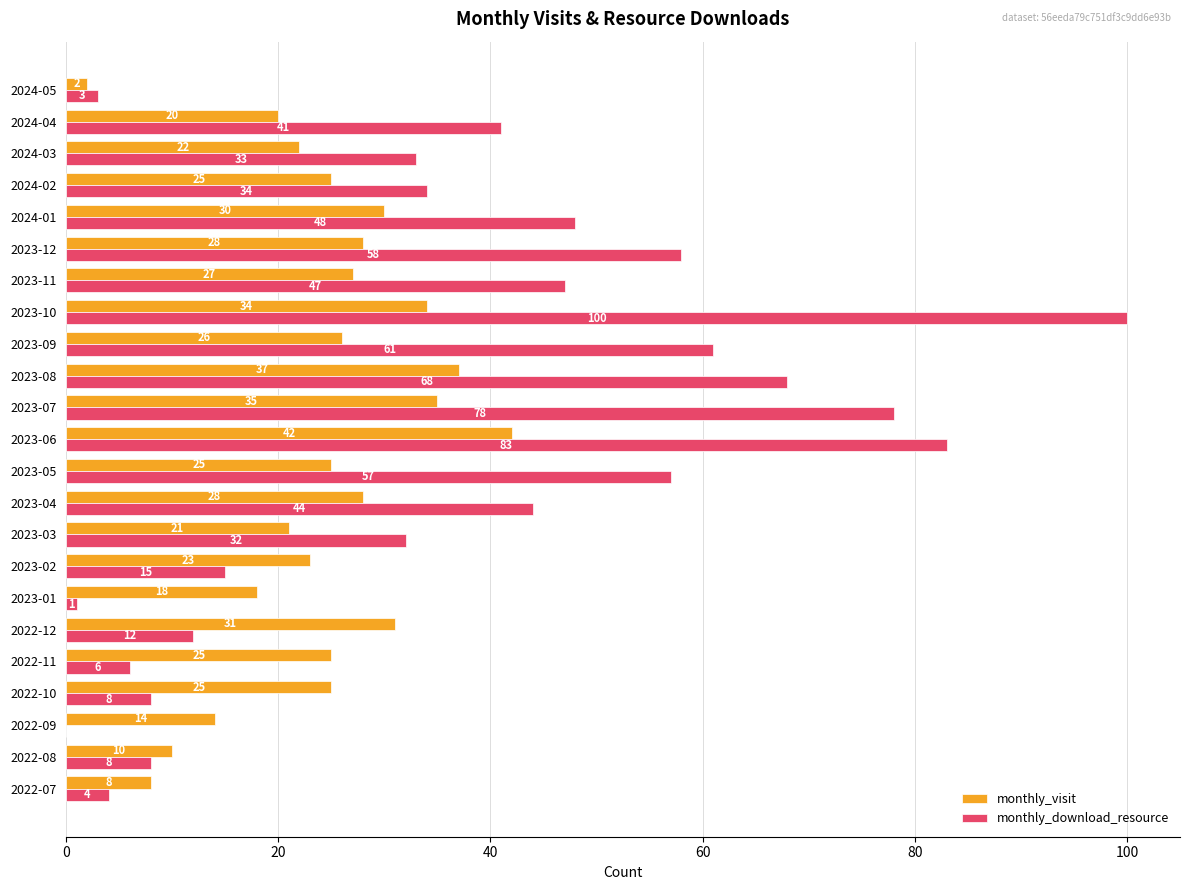

True or false: monthly_download_resource has a value of 78 at 2023-07.

True